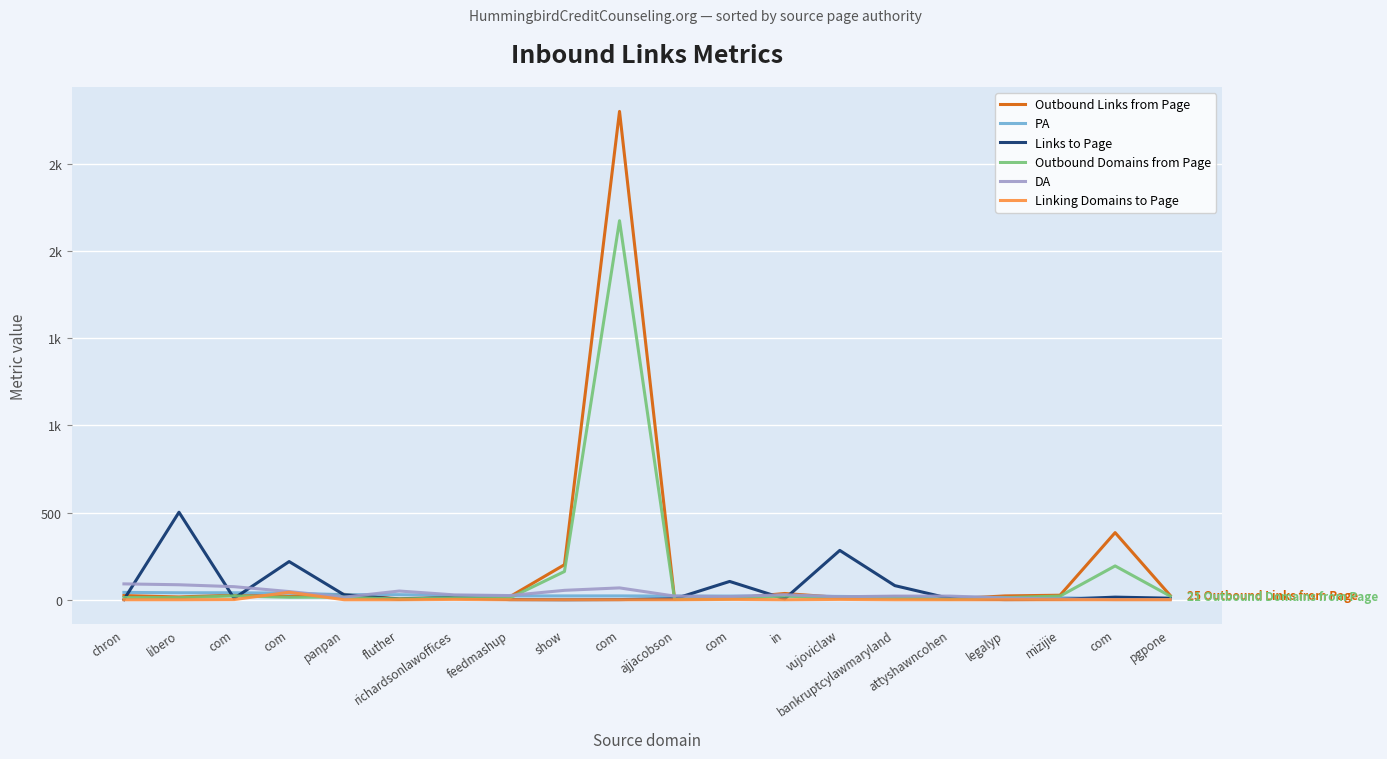

Which series ends up on top after the final intersection of Outbound Domains from Page and Linking Domains to Page?

Outbound Domains from Page